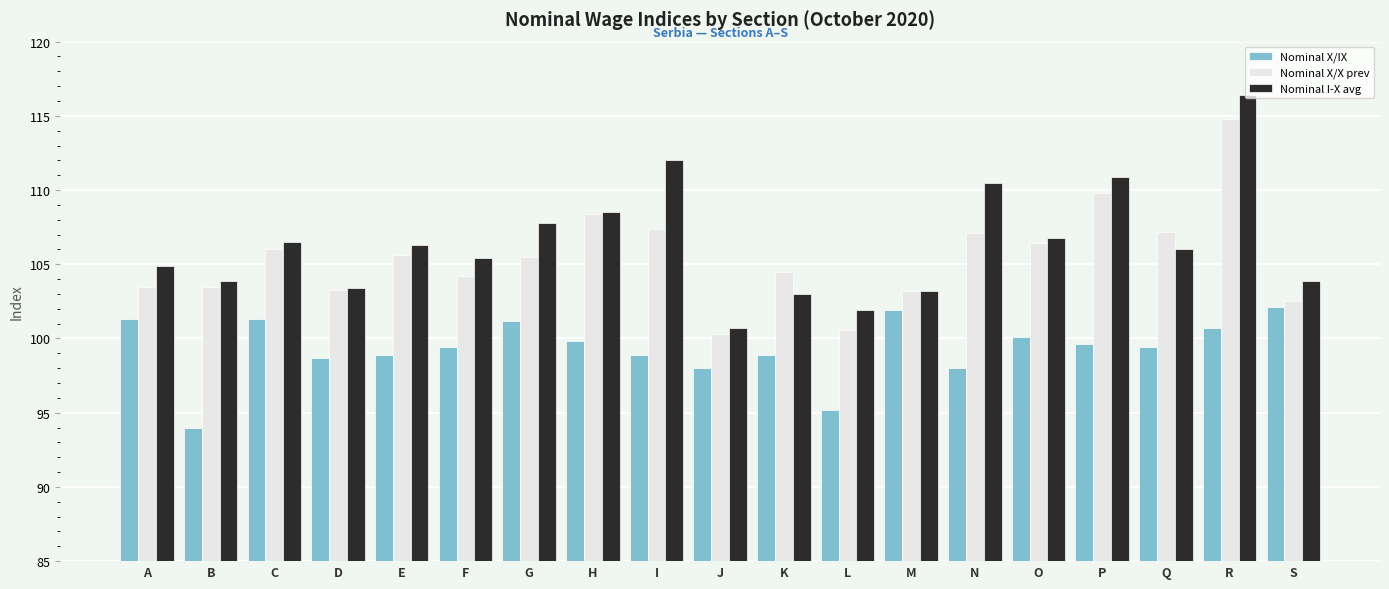

What is the approximate value of Nominal X/IX at P?

99.6